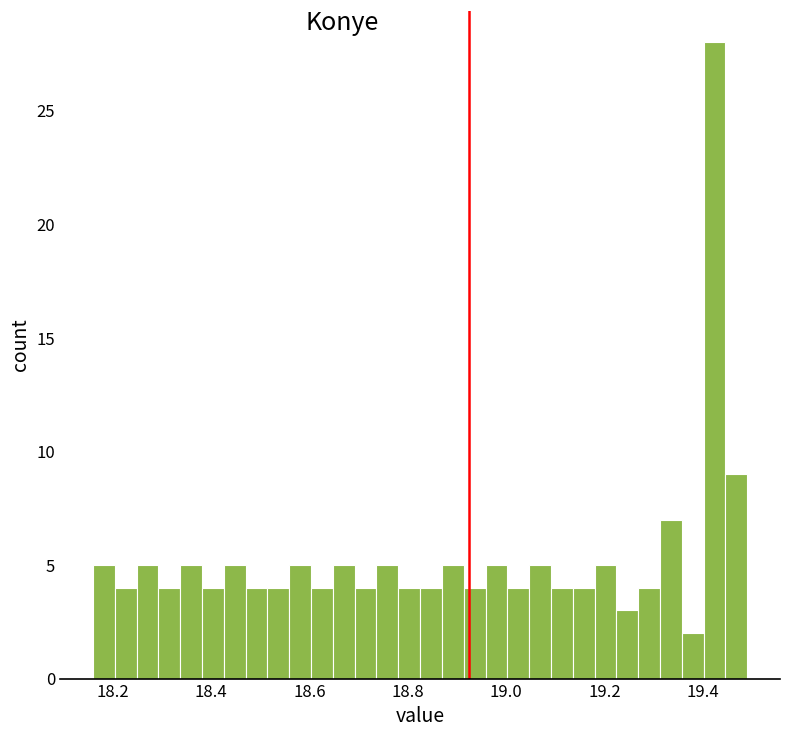

Around what value on the x-axis is the tallest bar? Give the approximate position of its centre, as read against the axis.

19.42